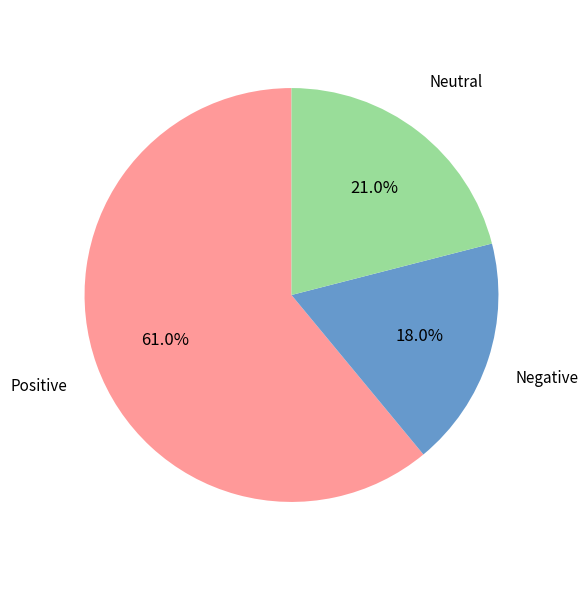

Which has a higher value, Neutral or Positive?

Positive